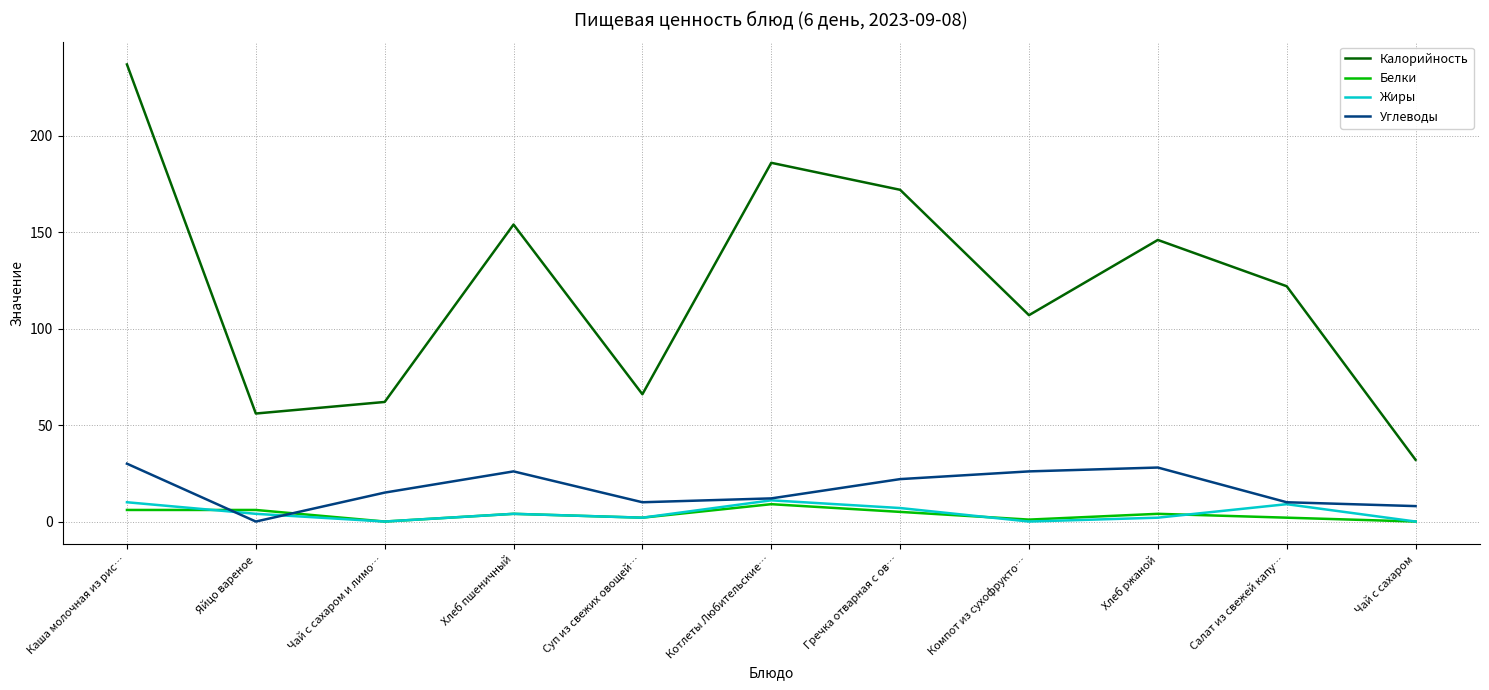

What is the total value across all series at Хлеб ржаной?

180